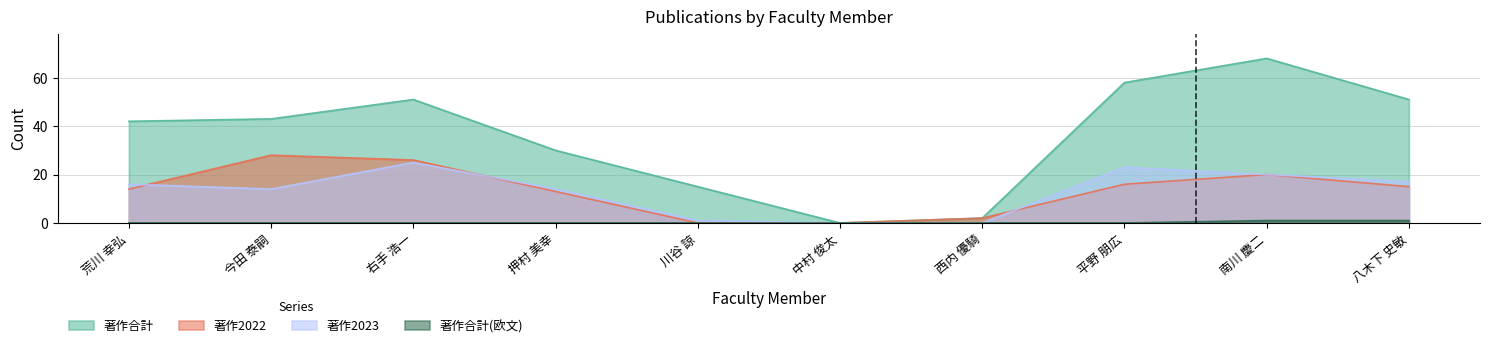

Count the 著作合計(欧文) values in the range 0 to 1.

10